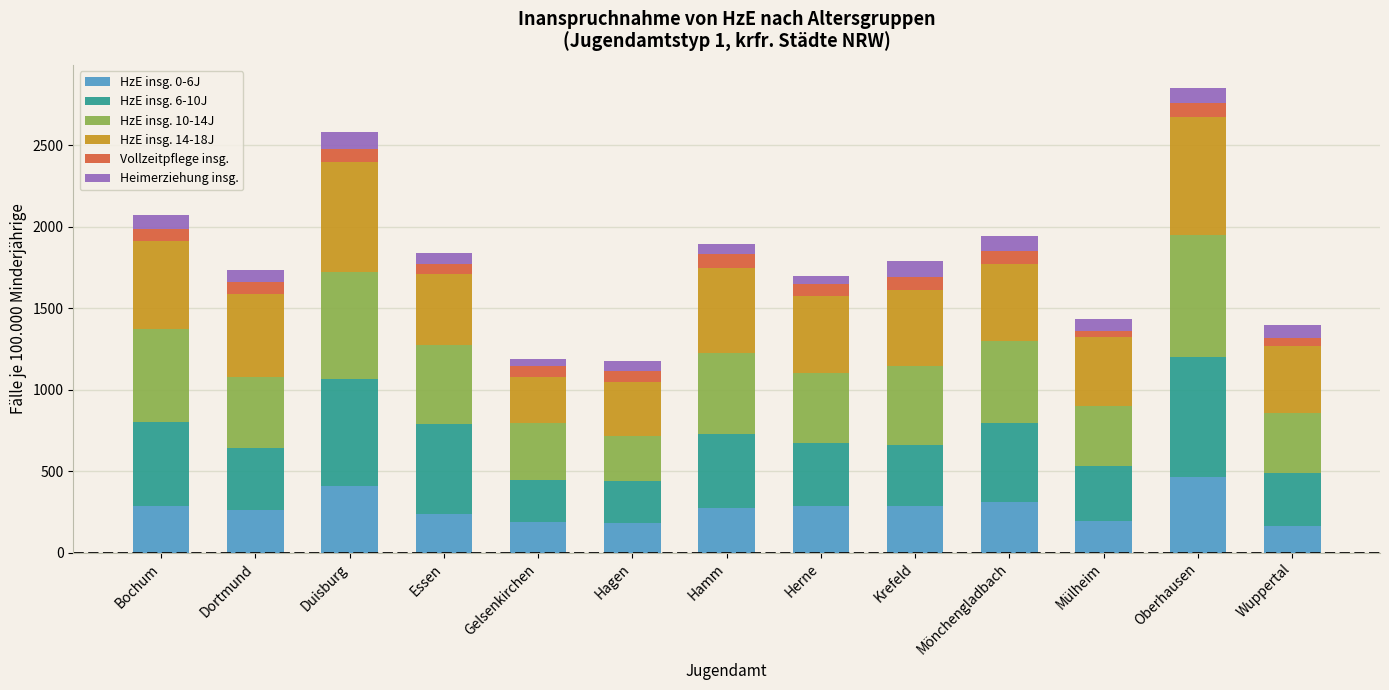

What are all the series names shown in the legend?

HzE insg. 0-6J, HzE insg. 6-10J, HzE insg. 10-14J, HzE insg. 14-18J, Vollzeitpflege insg., Heimerziehung insg.